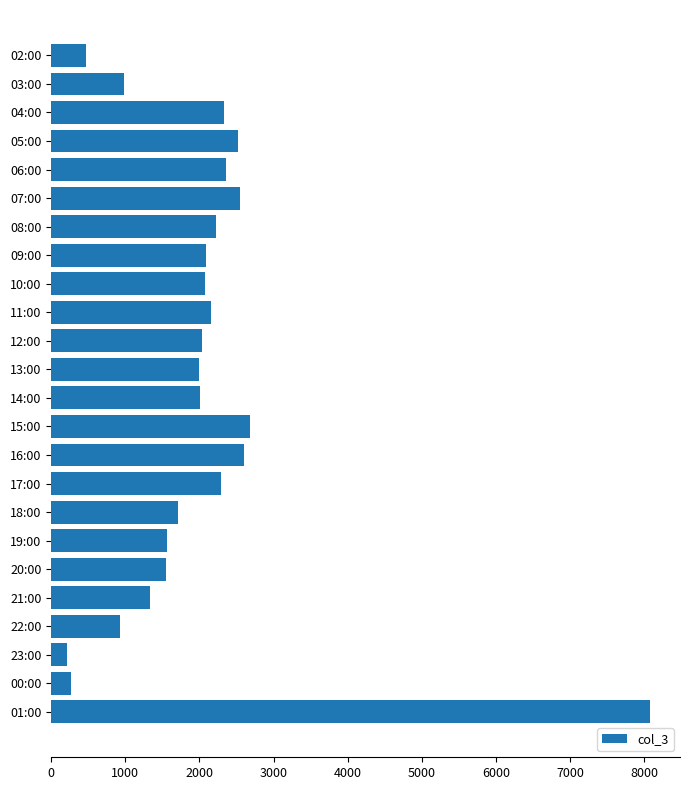

What is the smallest value displayed?

211